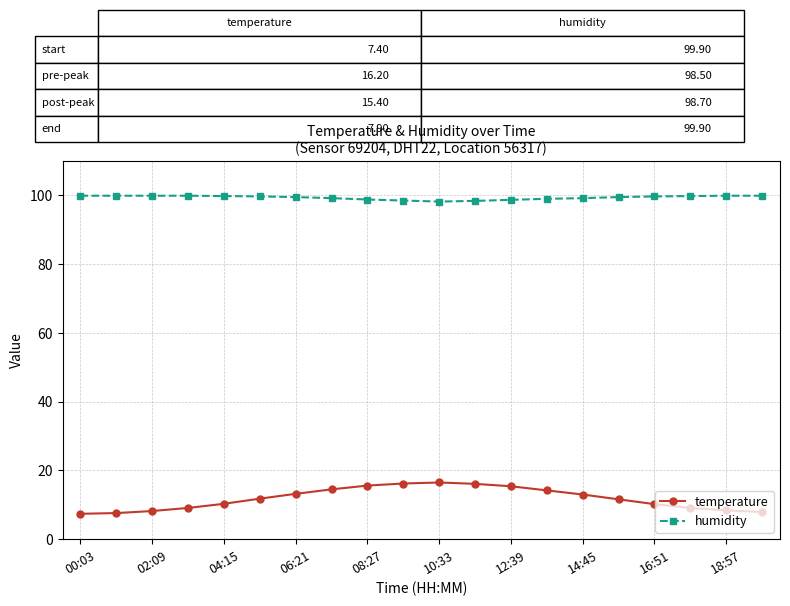

True or false: temperature and humidity intersect in this chart.

False